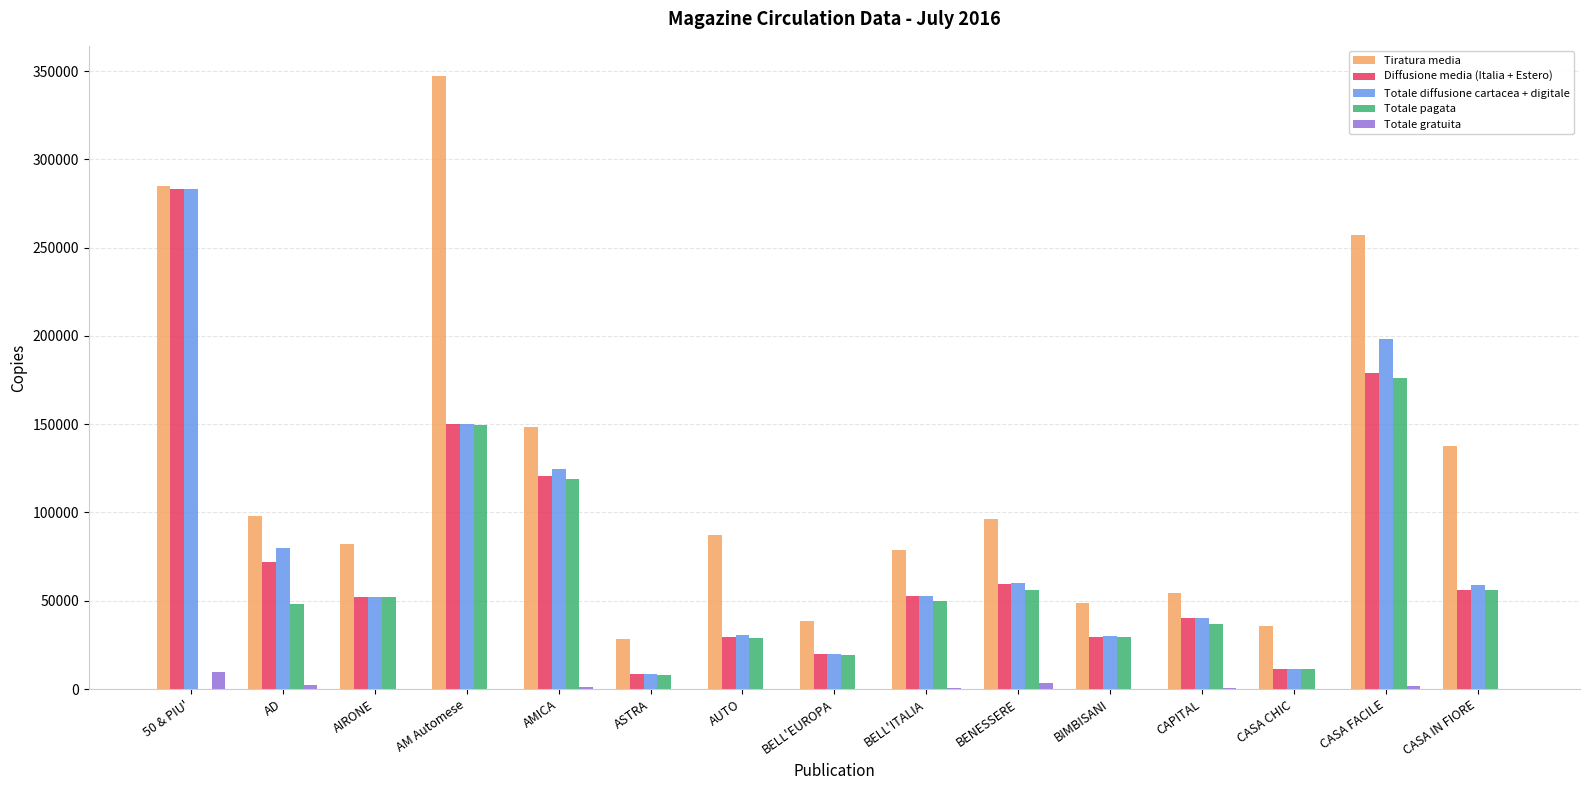

Is it true that Diffusione media (Italia + Estero) equals 292568 at CASA FACILE?

False